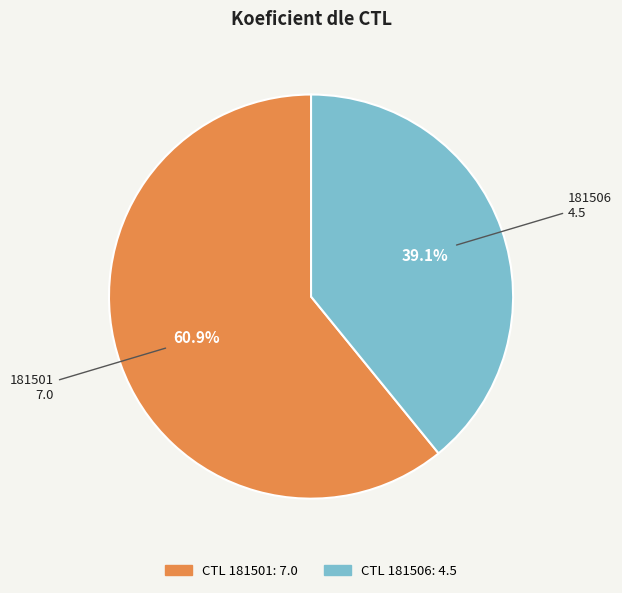

Does any single category account for the majority?

Yes